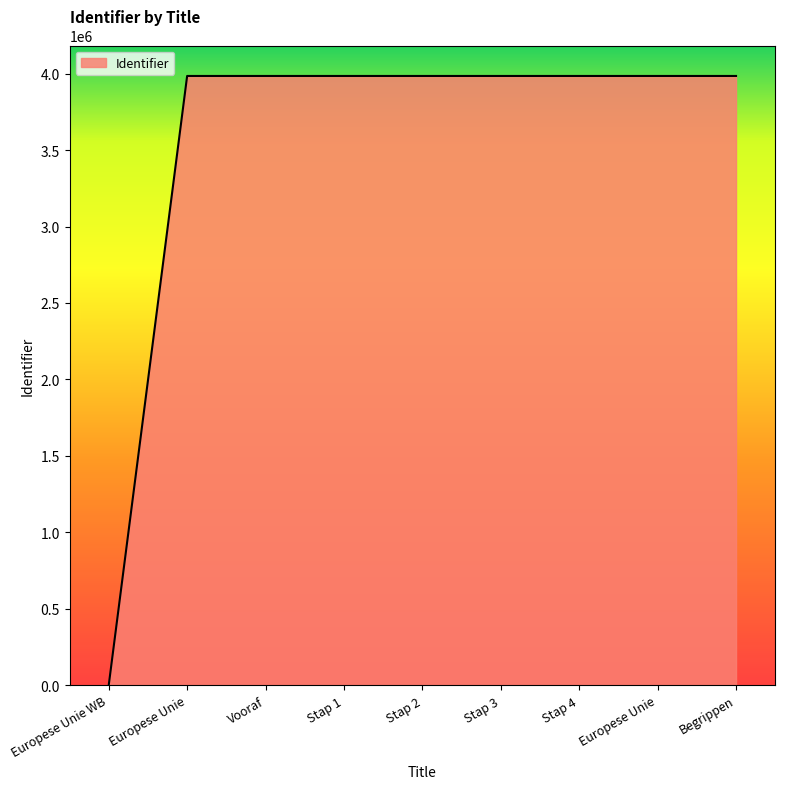

Reading right to left, what are all the values shown in this chart?

Begrippen=3984891	Europese Unie=3984888	Stap 4=3984883	Stap 3=3984881	Stap 2=3984879	Stap 1=3984877	Vooraf=3984873	Europese Unie=3984872	Europese Unie WB=0